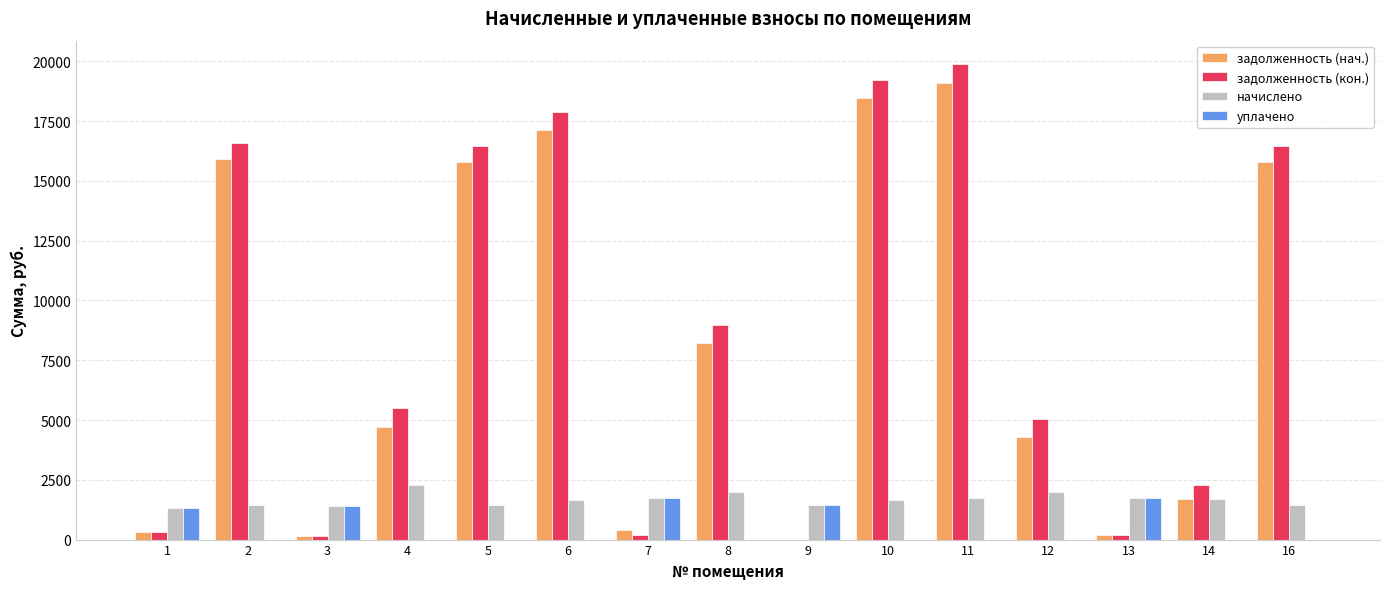

What is the sum of the задолженность (кон.) values at 12 and 9?

5028.7